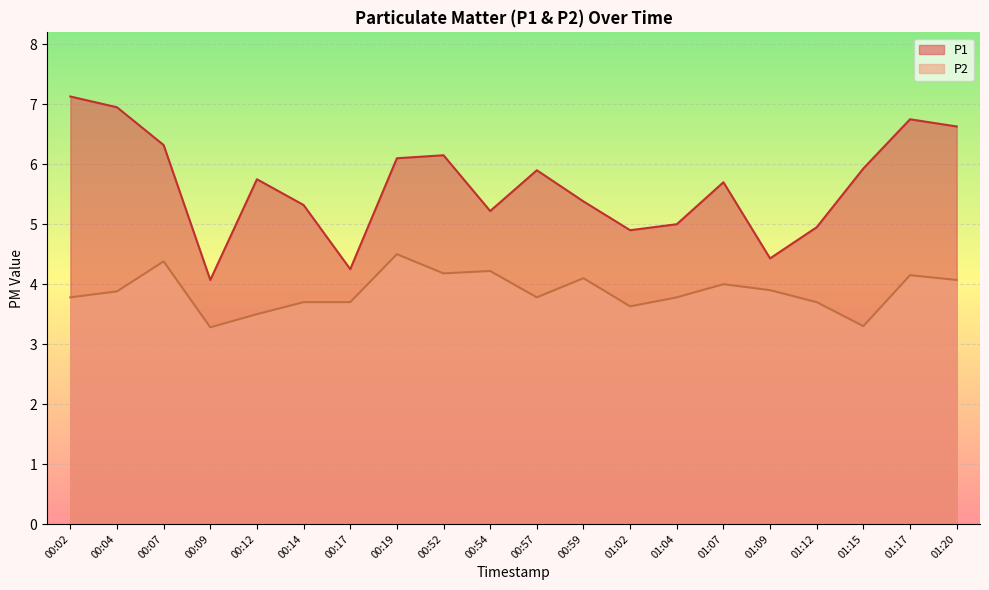

At how many categories does at least one series exceed 6?

7